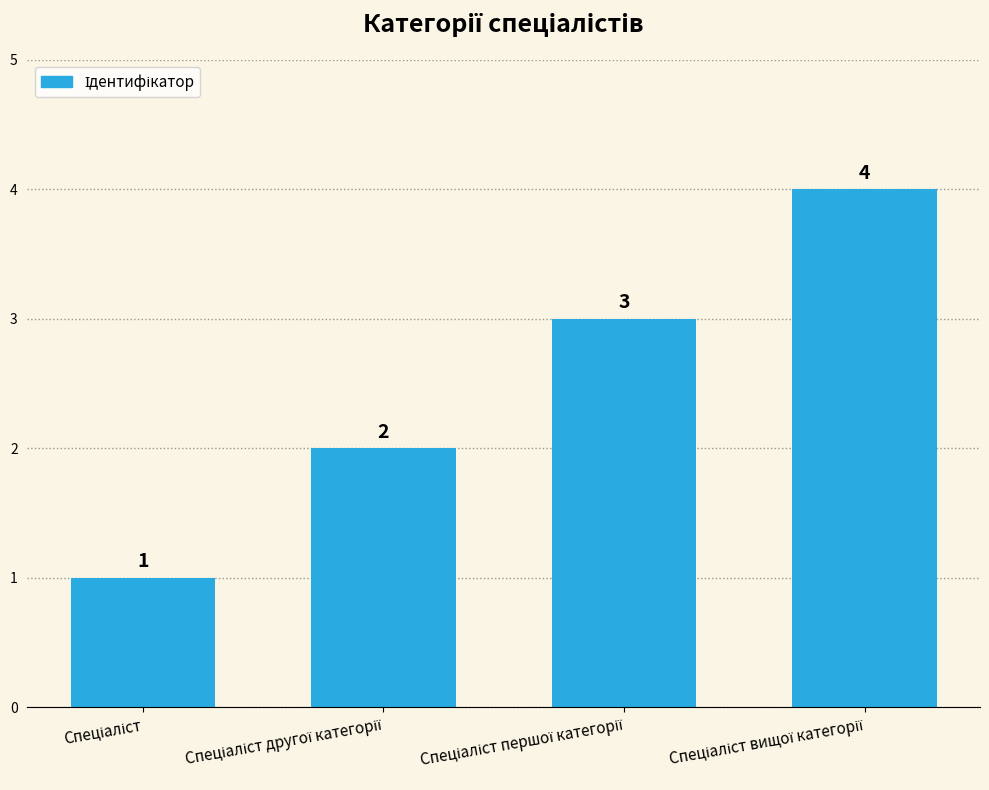

What is the greatest value displayed?

4